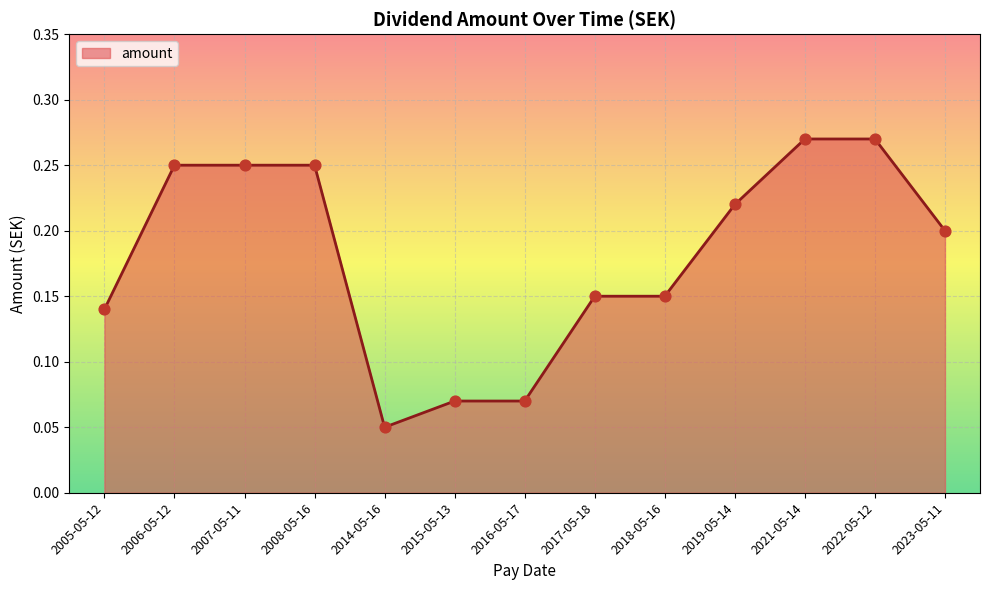

What is the change in value from 2006-05-12 to 2017-05-18?

-0.1